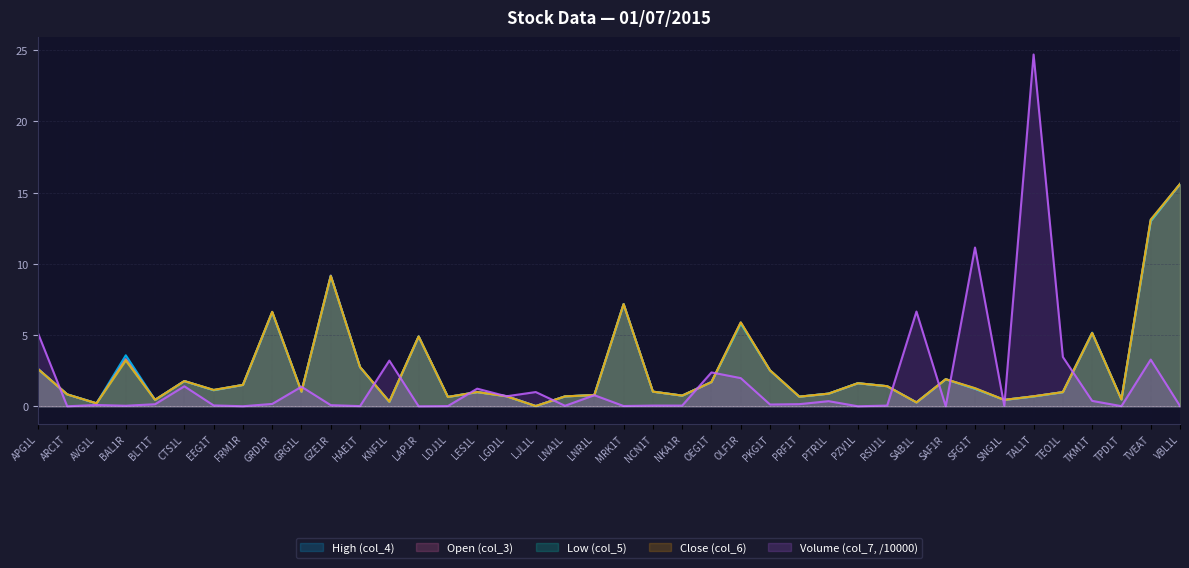

Which series has the largest total across all categories?

High (col_4)